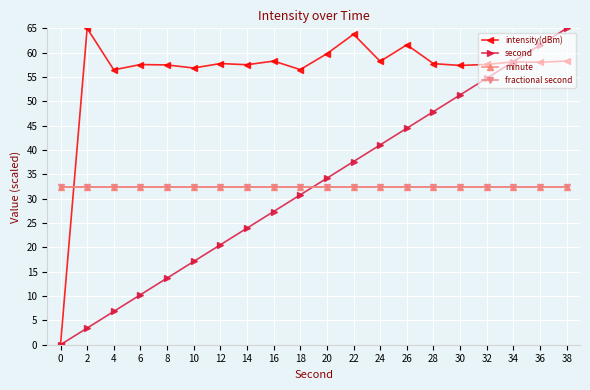

At 10, list the series in order from largest to smallest.

intensity(dBm), minute, fractional second, second